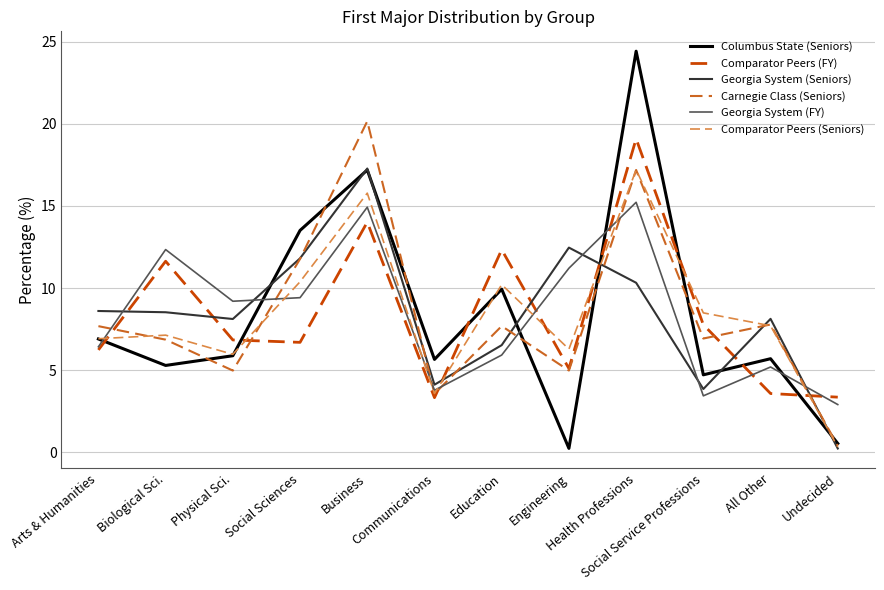

What is the sum of the Comparator Peers (Seniors) values at Communications and All Other?

11.3